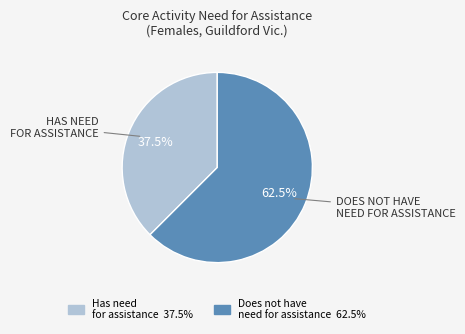

How many segments does this pie chart have?

2